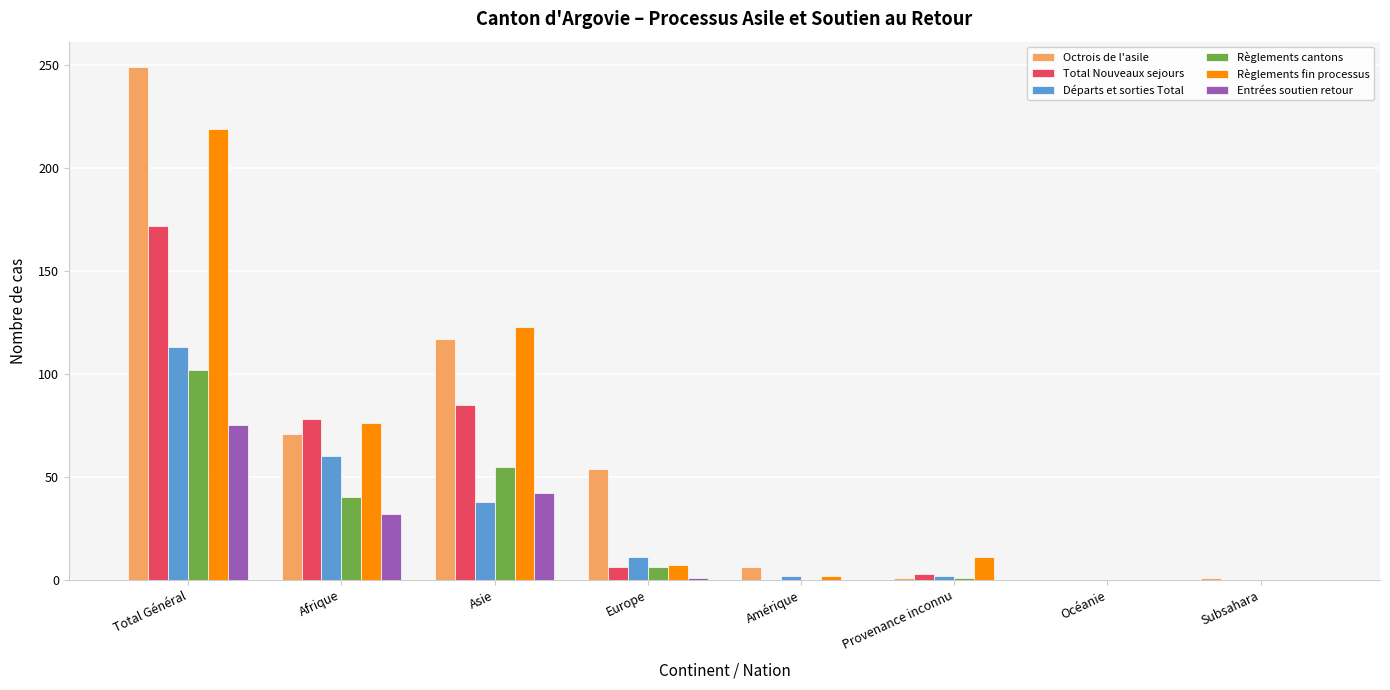

How many groups of bars are there?

8